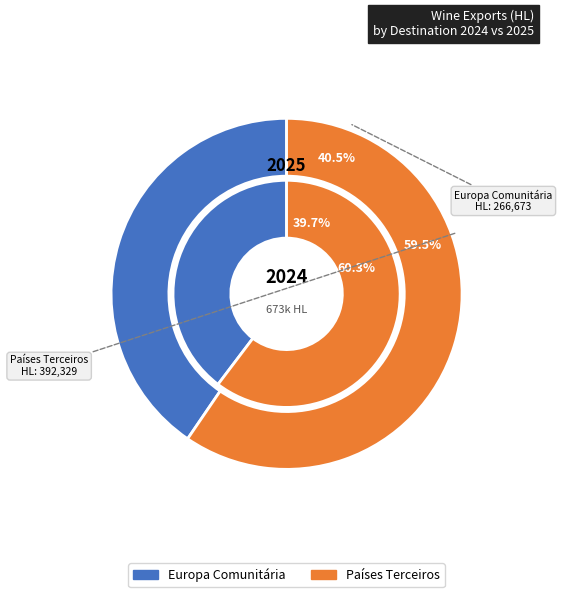

To the nearest percent, what portion does Europa Comunitária represent?

40%